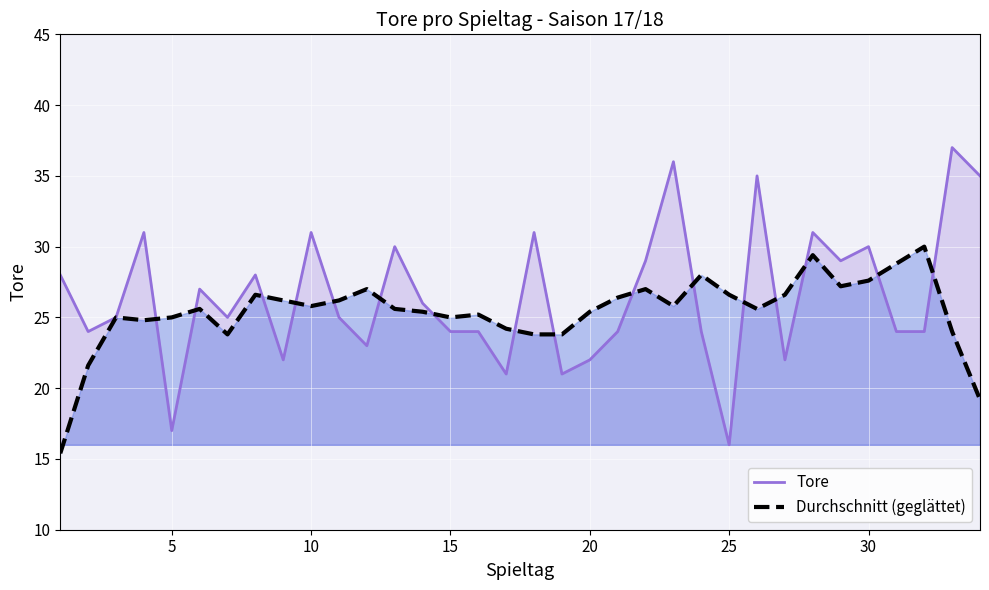

What is the minimum value shown in the chart?

15.4